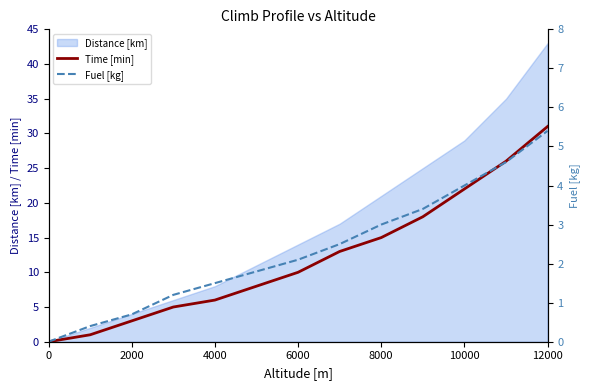

True or false: Time [min] has a value of 22 at 10000.

True